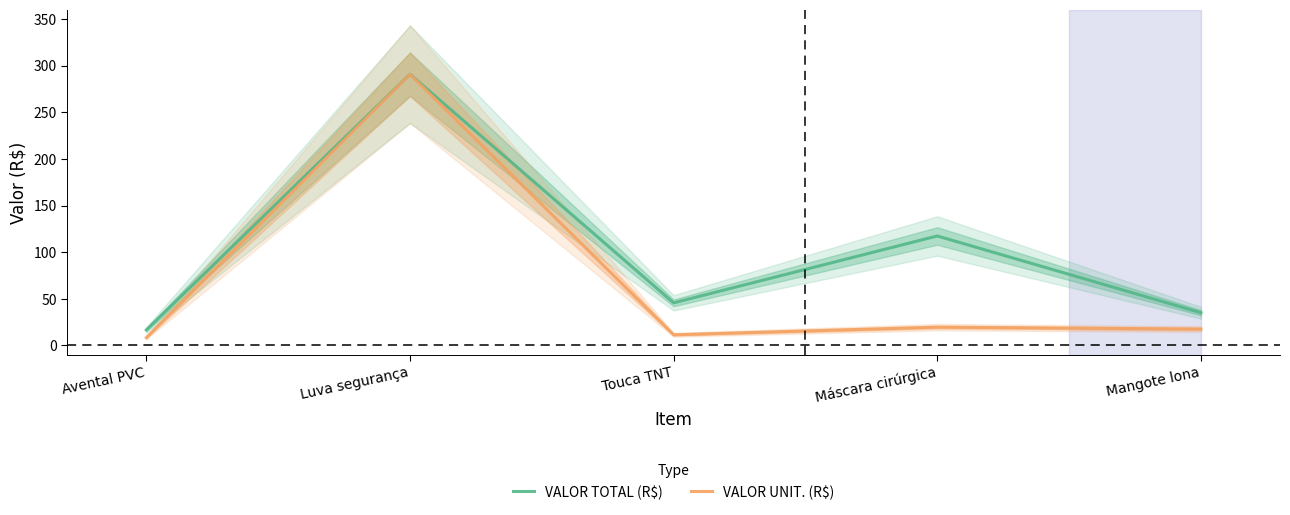

Between Touca TNT and Máscara cirúrgica, which series saw the biggest shift?

VALOR TOTAL (R$)